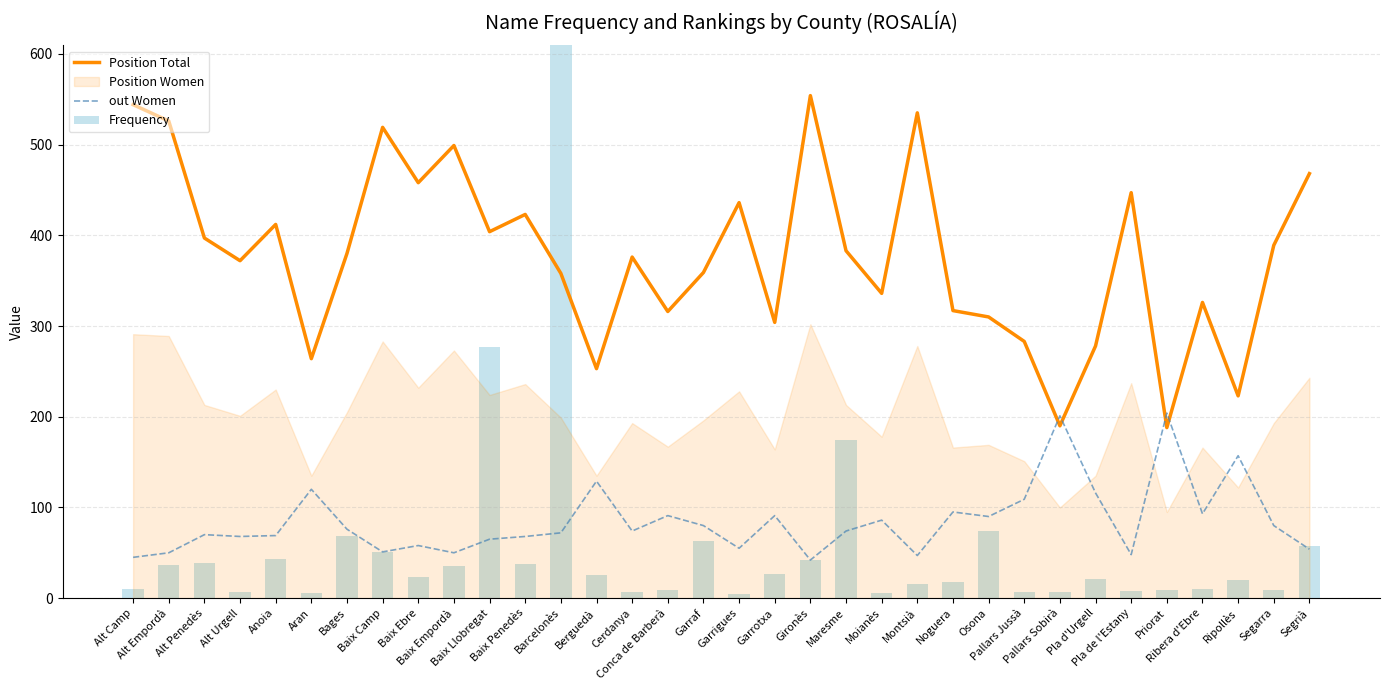

What value does the out Women series have at Aran, to the nearest 5?

120